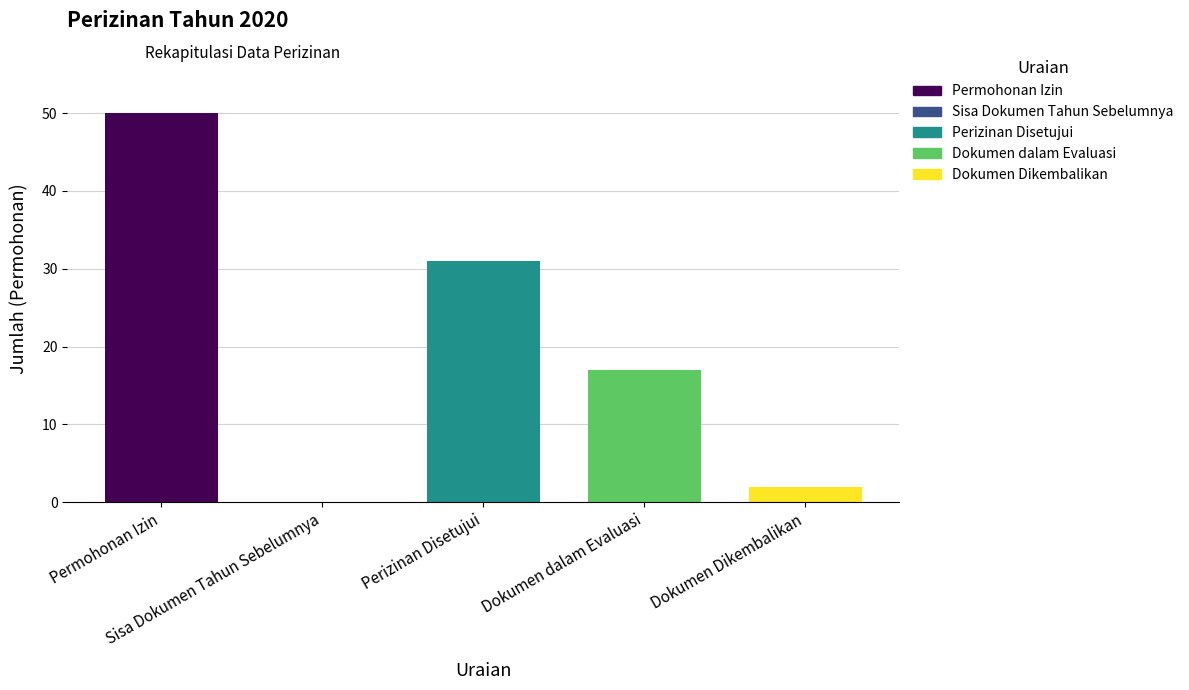

Which label corresponds to the smallest value in the chart?

Sisa Dokumen Tahun Sebelumnya